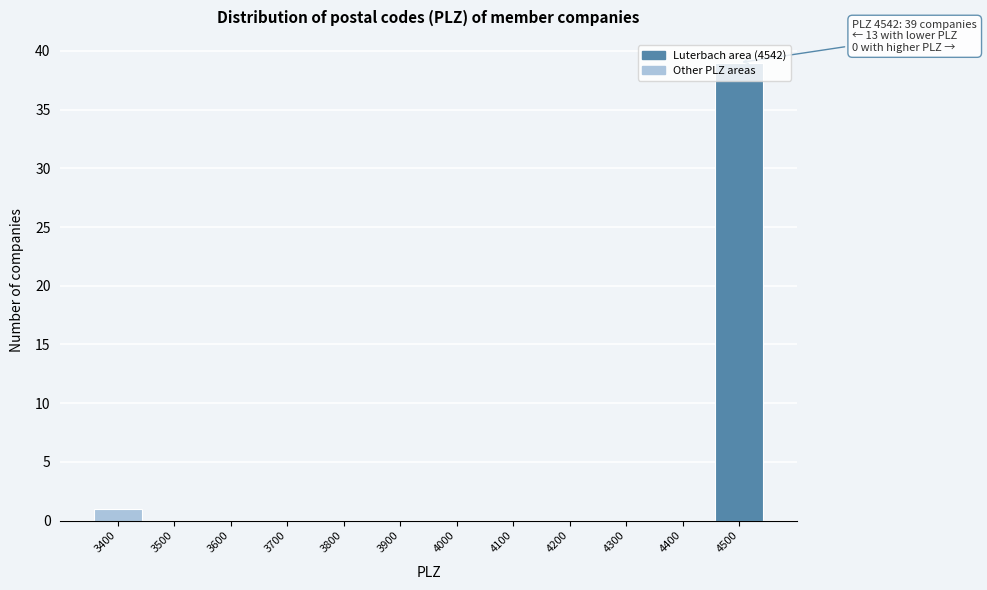

What is the sum of all values?

40